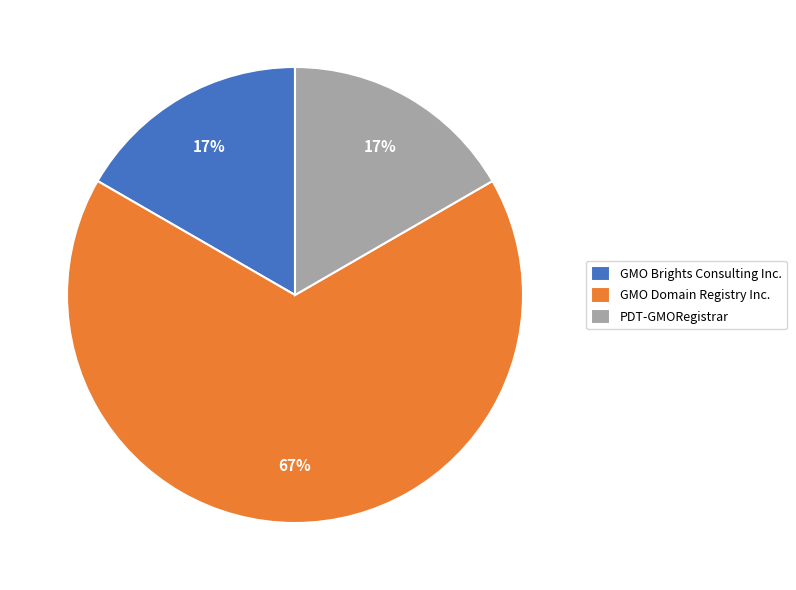

Is it true that GMO Brights Consulting Inc. is 30% of the pie?

False